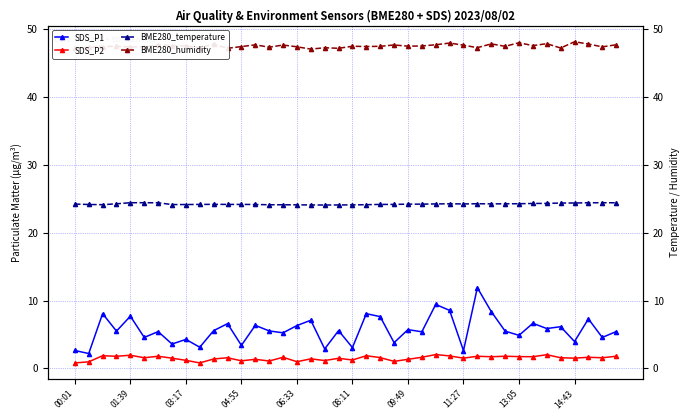

True or false: SDS_P1 has a value of 3.6 at 34.

False